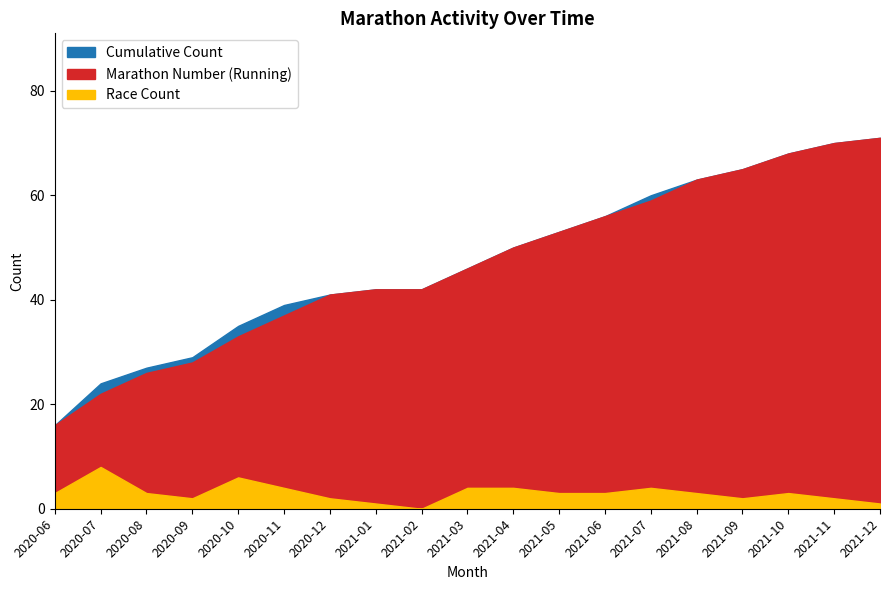

Which series has the largest total across all categories?

Cumulative Count